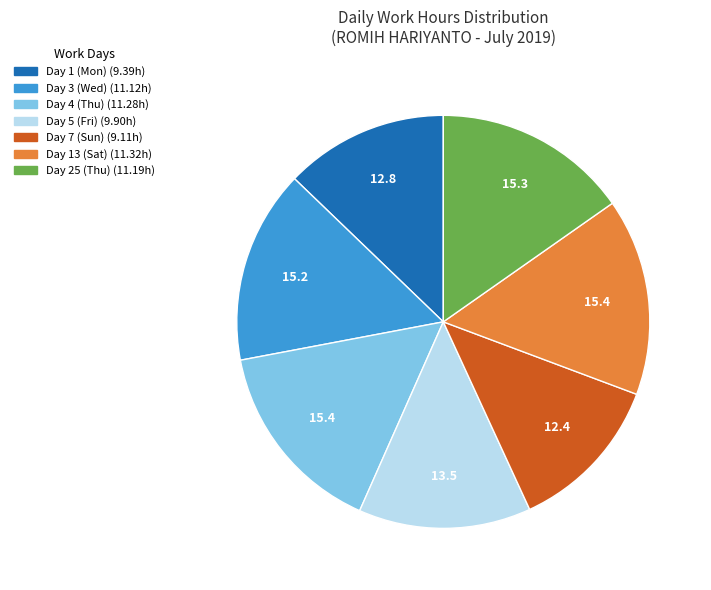

Count the number of slices in the pie.

7